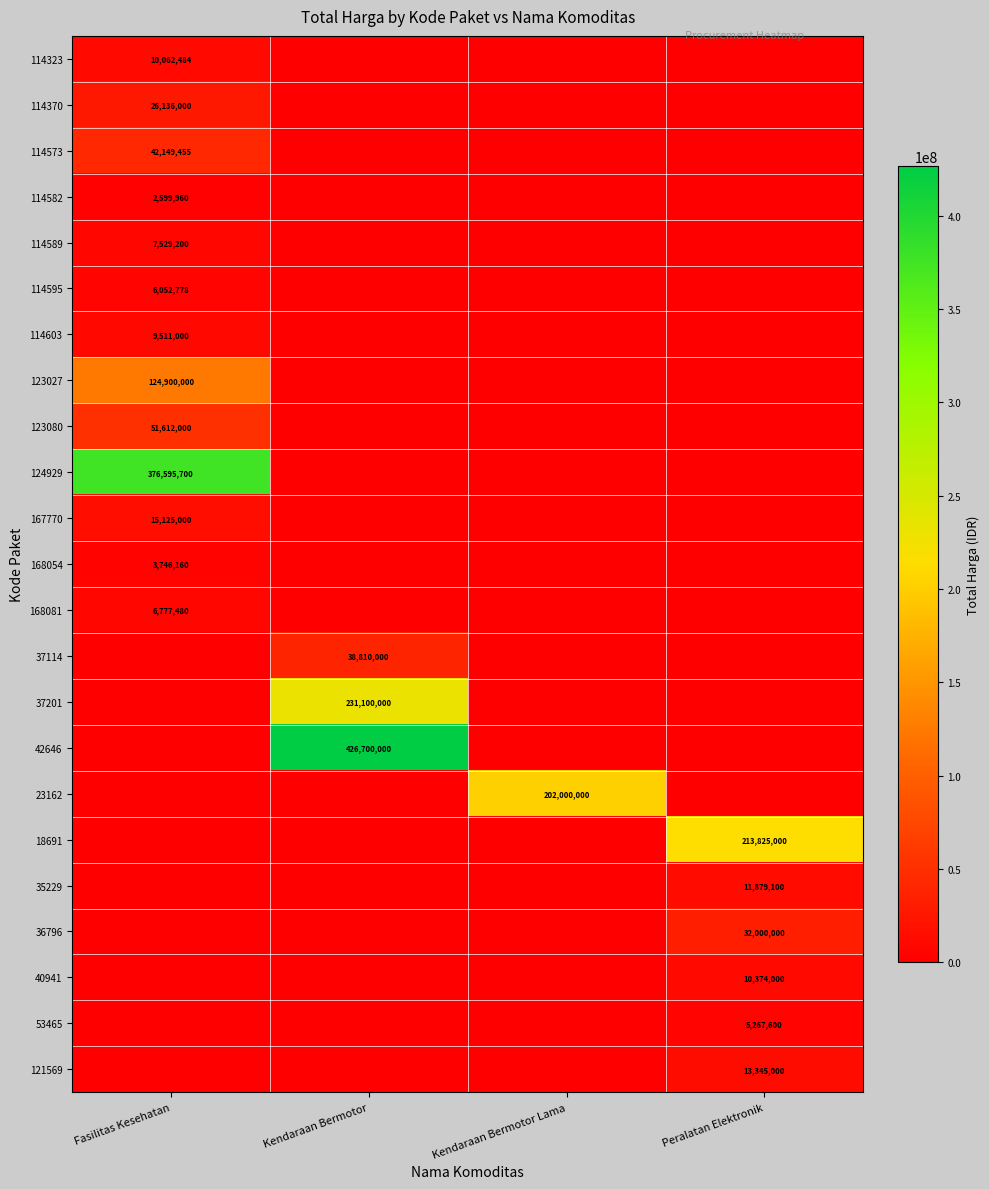

At how many categories does at least one series exceed 111271253?

4